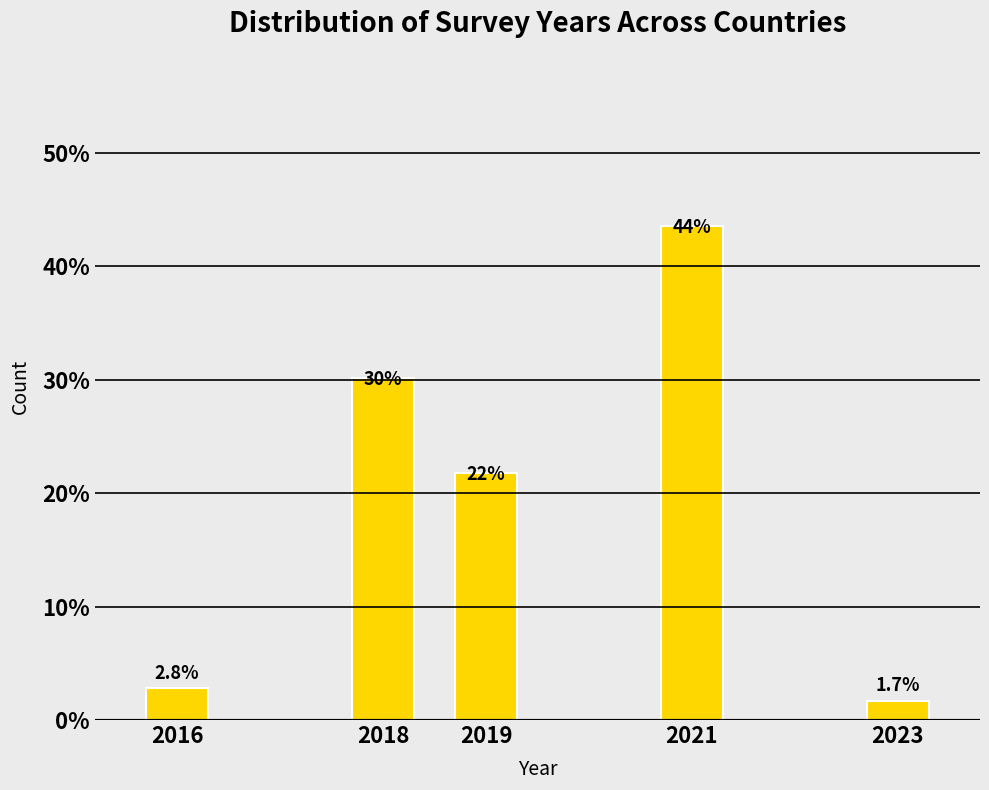

How many bars are there in total?

5